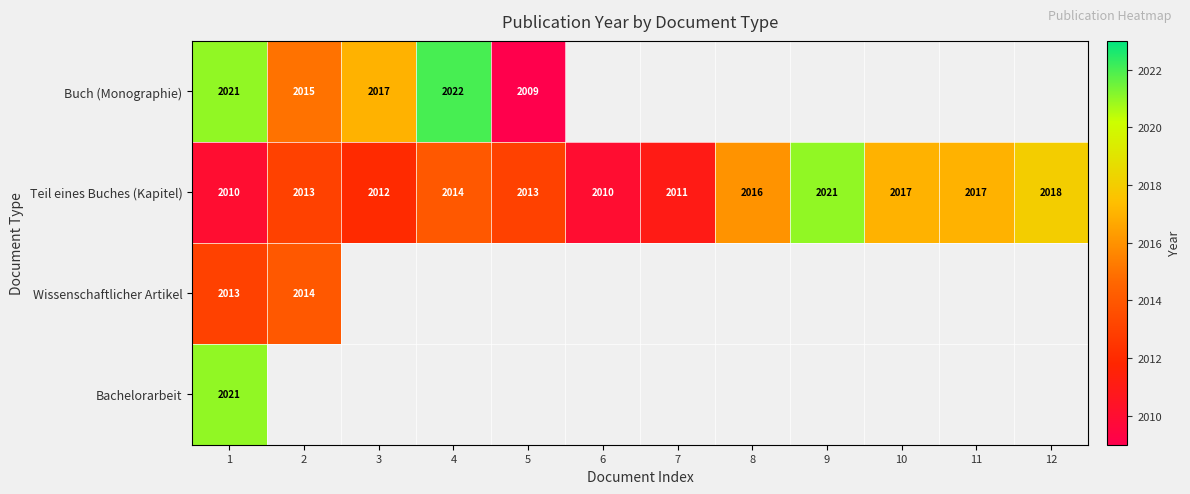

What is the sum of all Teil eines Buches (Kapitel) values?

24172